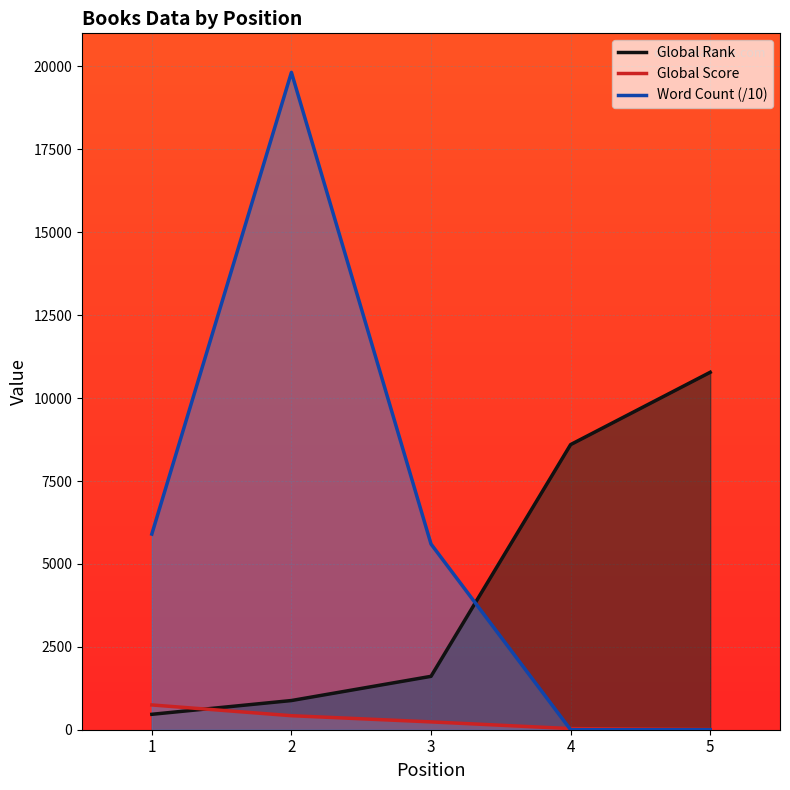

Which series has the widest spread of values?

Word Count